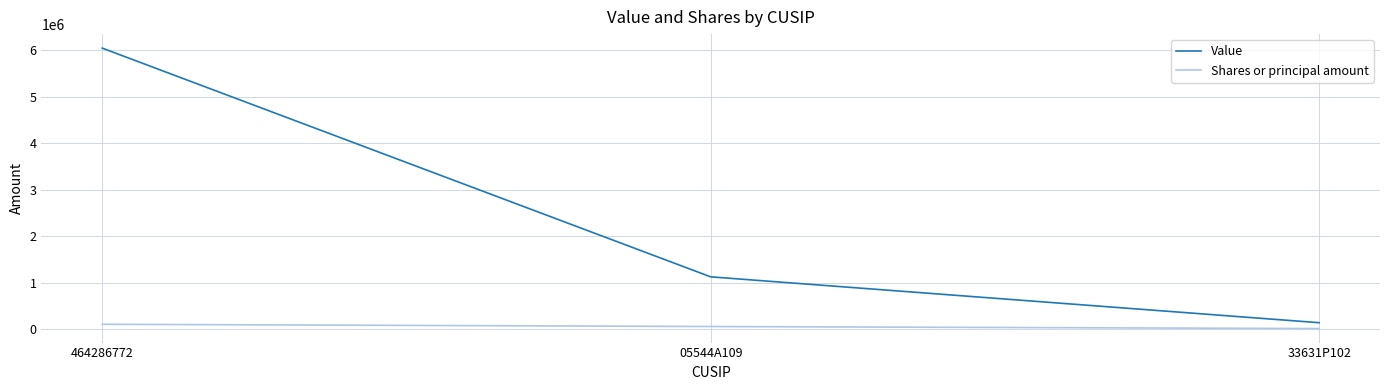

What is the difference between the Shares or principal amount values at 05544A109 and 33631P102?

44000